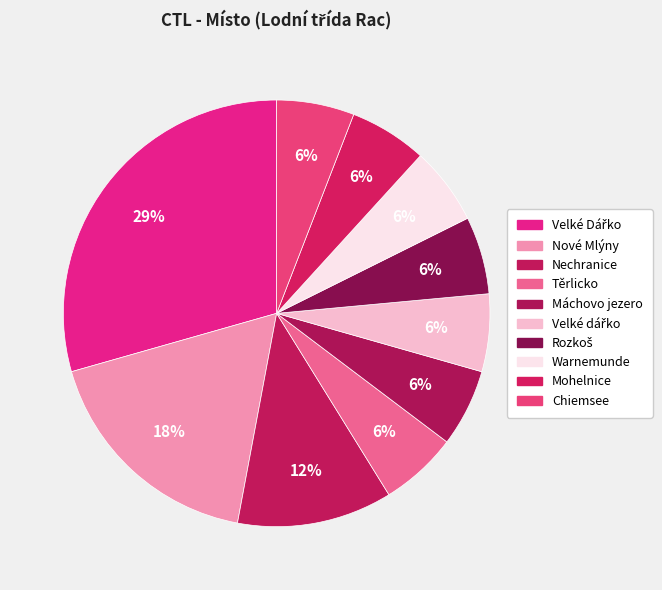

Is it true that Nové Mlýny is 26% of the pie?

False